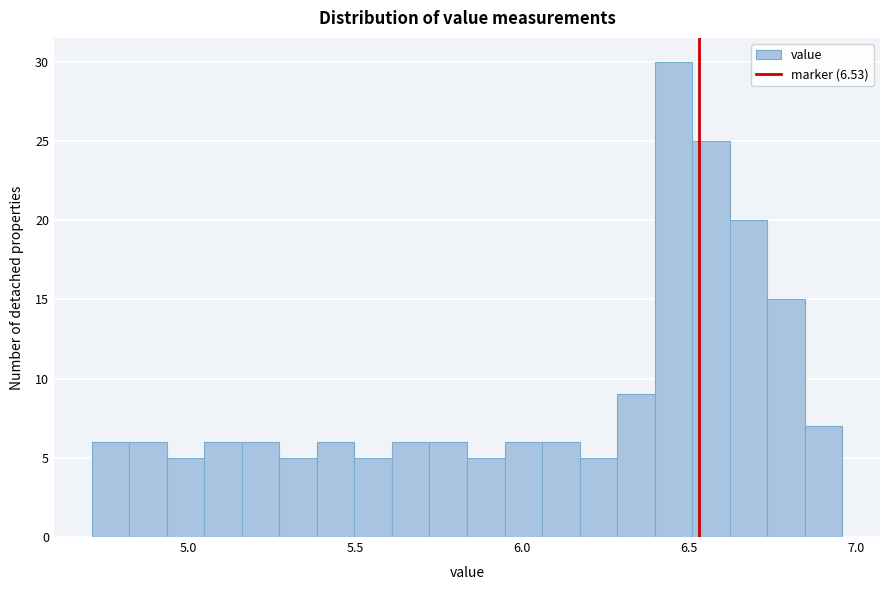

Around what value on the x-axis is the tallest bar? Give the approximate position of its centre, as read against the axis.

6.45